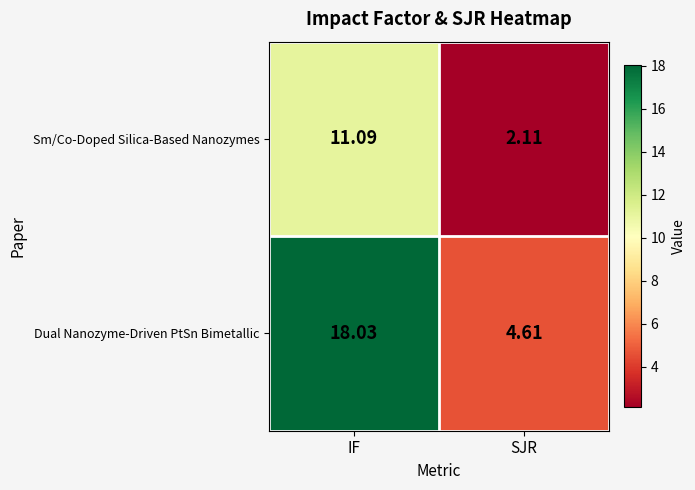

Which series changed the most between IF and SJR?

Dual Nanozyme-Driven PtSn Bimetallic